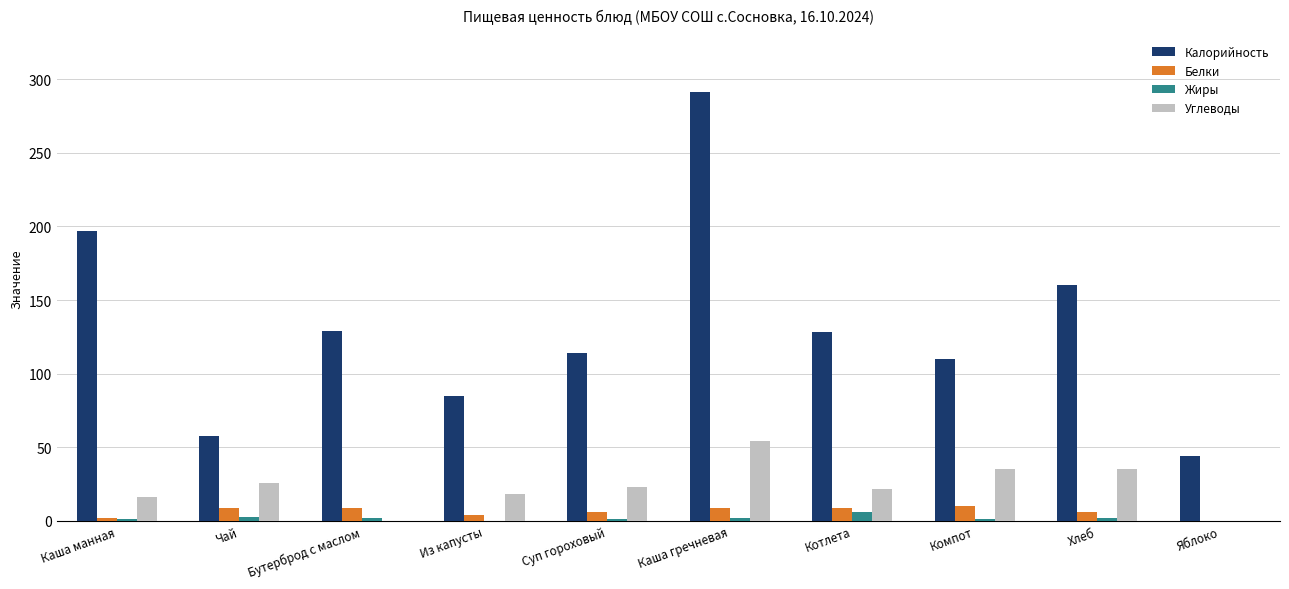

At which label is Калорийность closest to 167?

Хлеб